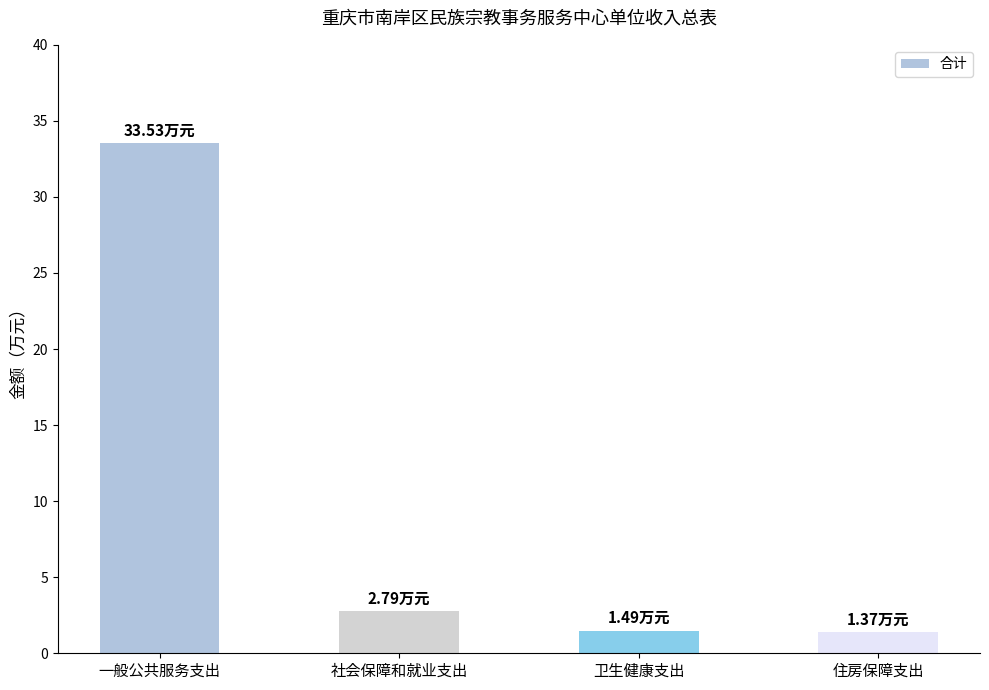

Which has a higher value, 社会保障和就业支出 or 住房保障支出?

社会保障和就业支出